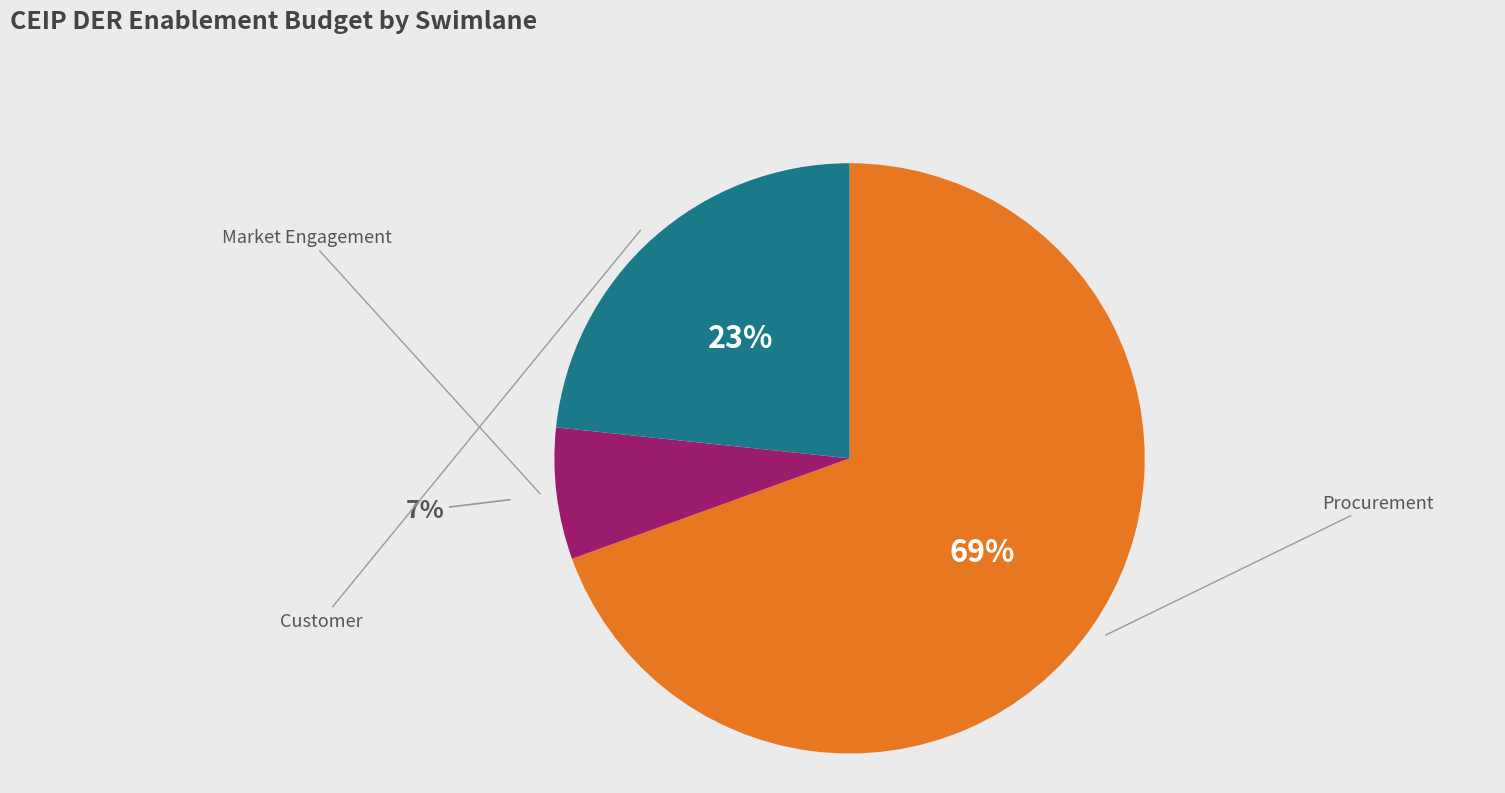

Is there any slice that represents more than half of the pie?

Yes